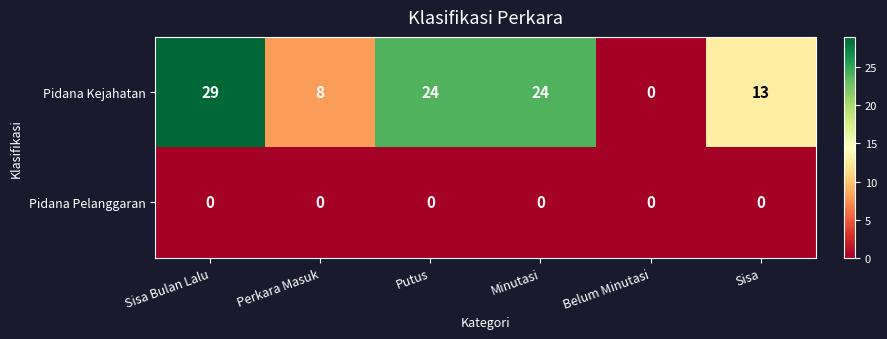

What is the highest value of the Pidana Kejahatan series?

29